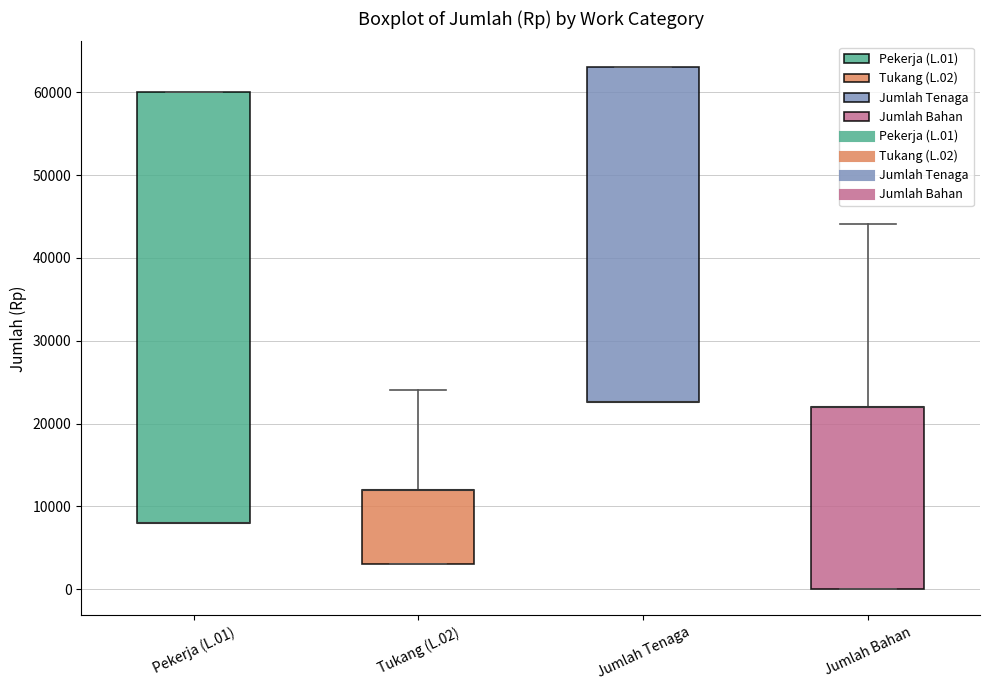

Reading left to right, read every box against the y-axis: the position of its median line, the range the box covers, and the ends of its whiskers. The values are not printed on the chart, so give them approximately, as read against the axis.

Pekerja (L.01): median 8000 (drawn on the box's lower edge), box 8000 to 60000, whiskers 8000 to 60000
Tukang (L.02): median 12000 (drawn on the box's upper edge), box 3000 to 12000, whiskers 3000 to 24000
Jumlah Tenaga: median 23000 (drawn on the box's lower edge), box 23000 to 63000, whiskers 23000 to 63000
Jumlah Bahan: median 22000 (drawn on the box's upper edge), box 0 to 22000, whiskers 0 to 44000